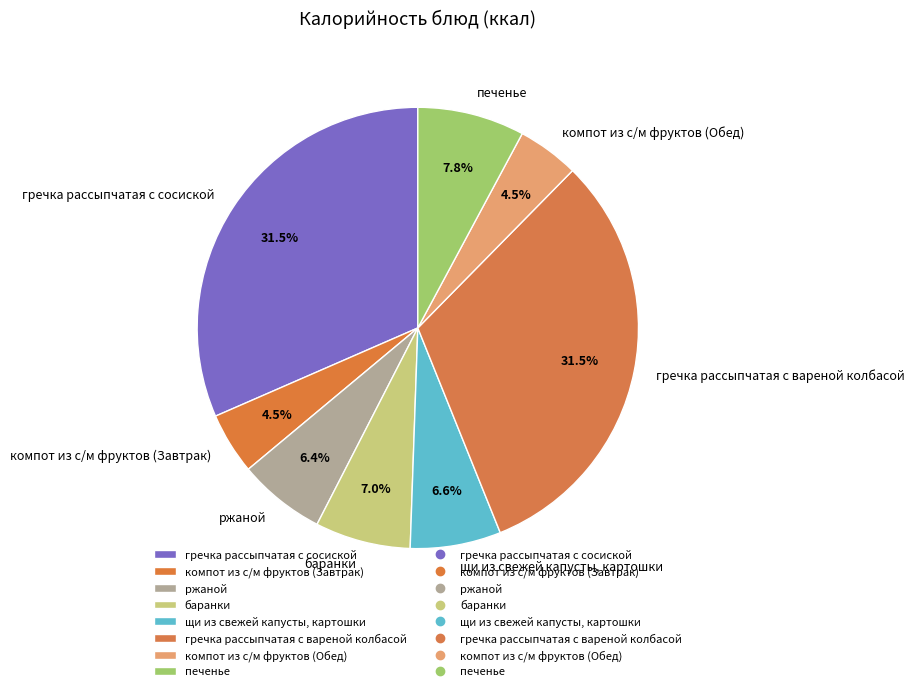

Count the number of slices in the pie.

8